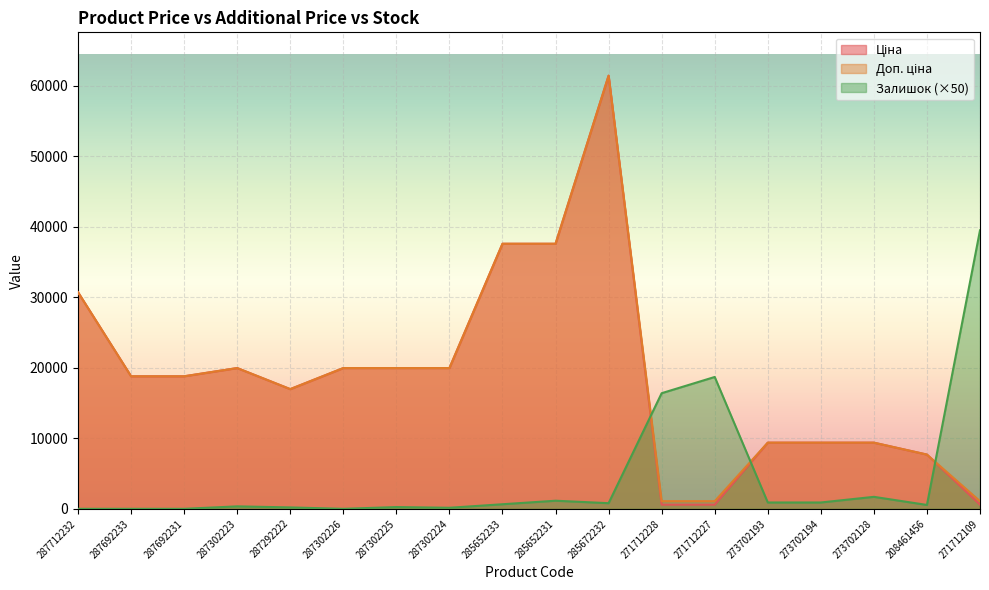

Rank the categories by Ціна value from lowest to highest.

271712228, 271712227, 271712109, 208461456, 273702193, 273702194, 273702128, 287292222, 287692233, 287692231, 287302223, 287302226, 287302225, 287302224, 287712232, 285652233, 285652231, 285672232